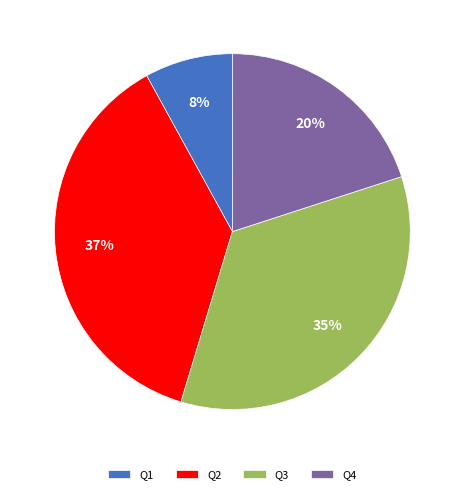

Which slice is the largest?

Q2